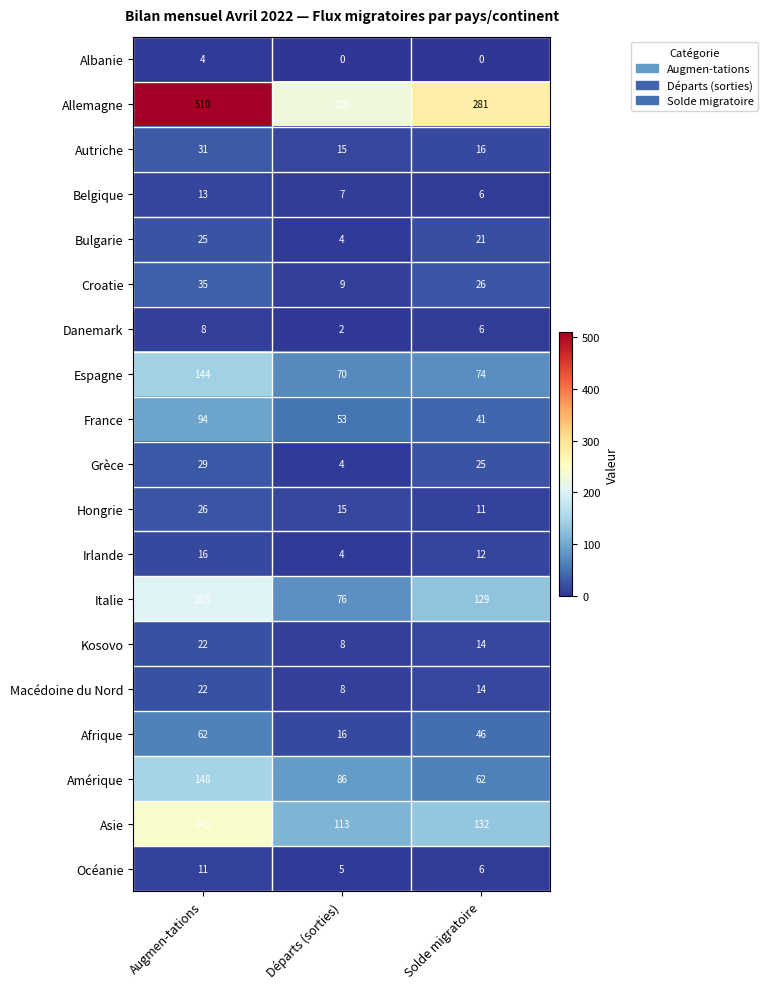

What is the sum of the Belgique values at Augmen-tations and Solde migratoire?

19